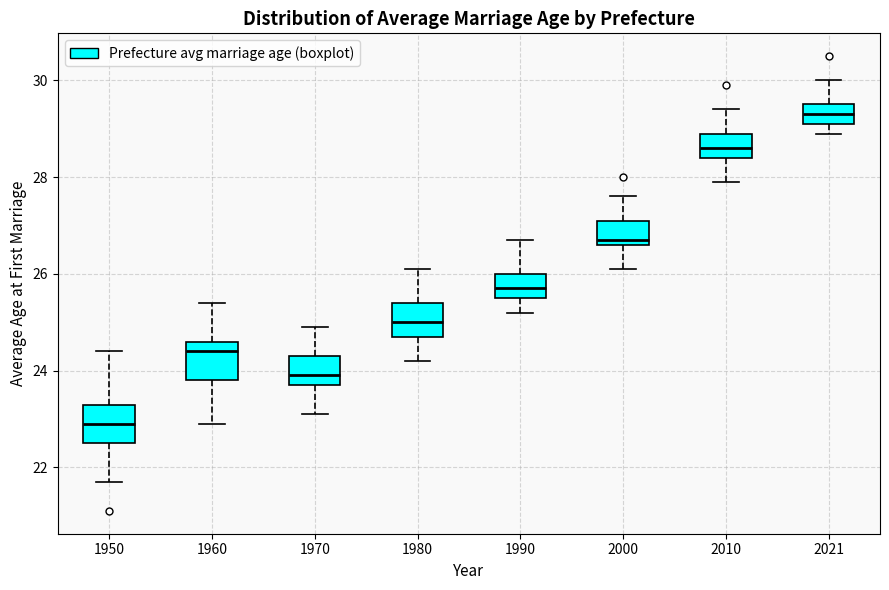

Where is the lower edge of the box at x = 1950 on the y-axis? The values are not printed on the chart, so give them approximately, as read against the axis.

22.6